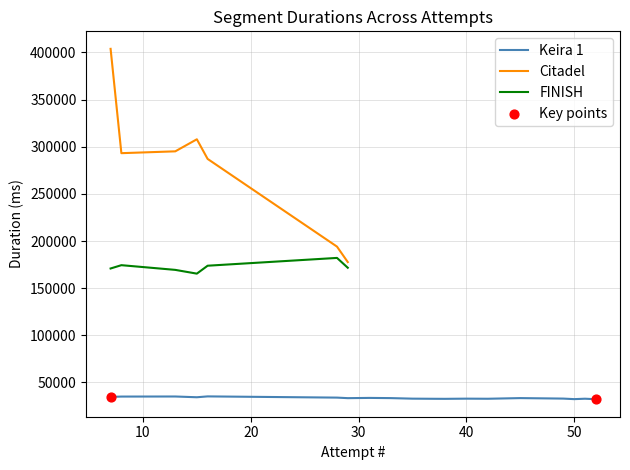

At which category is the sum across all series the highest?

Attempt #7